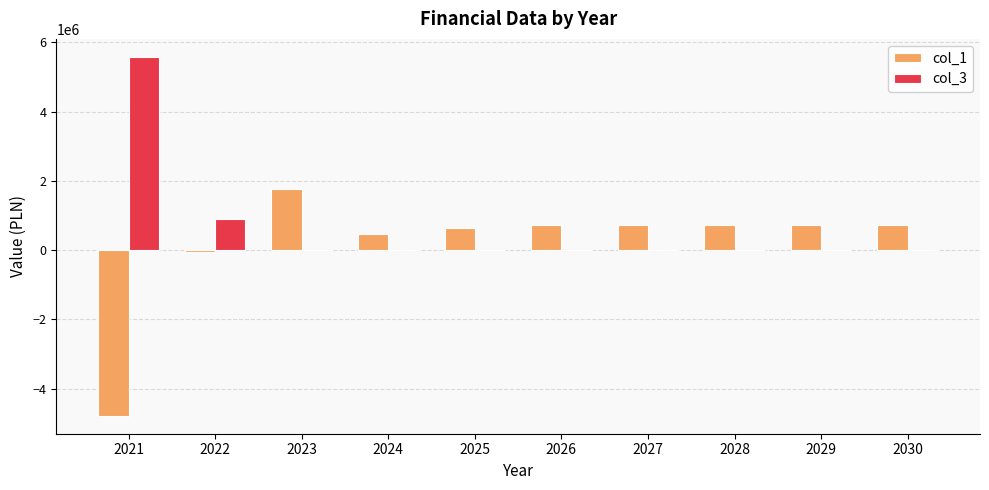

How many groups of bars are there?

10